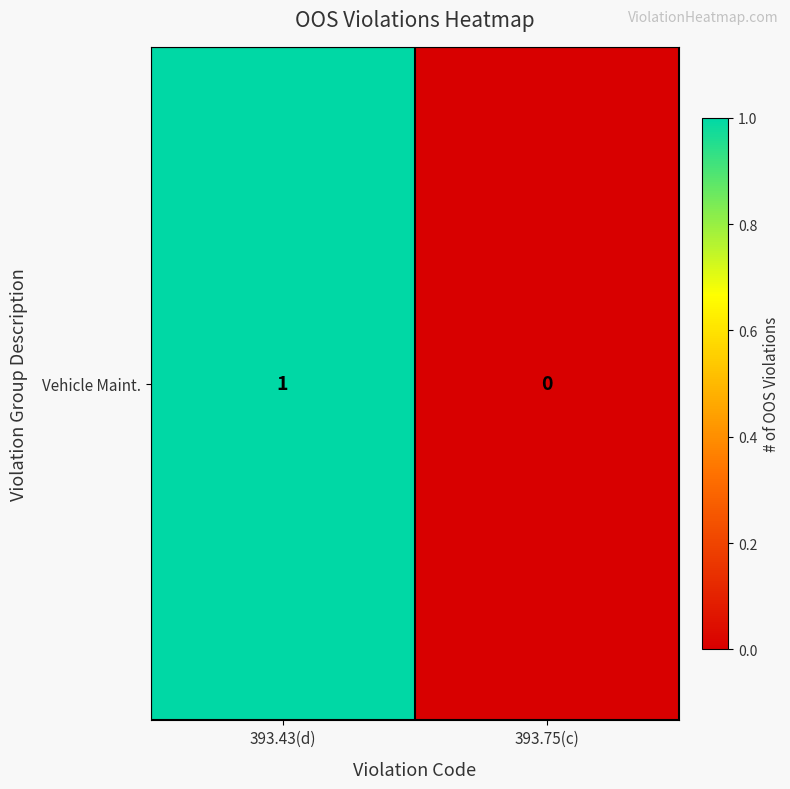

How many data points does each series have?

2